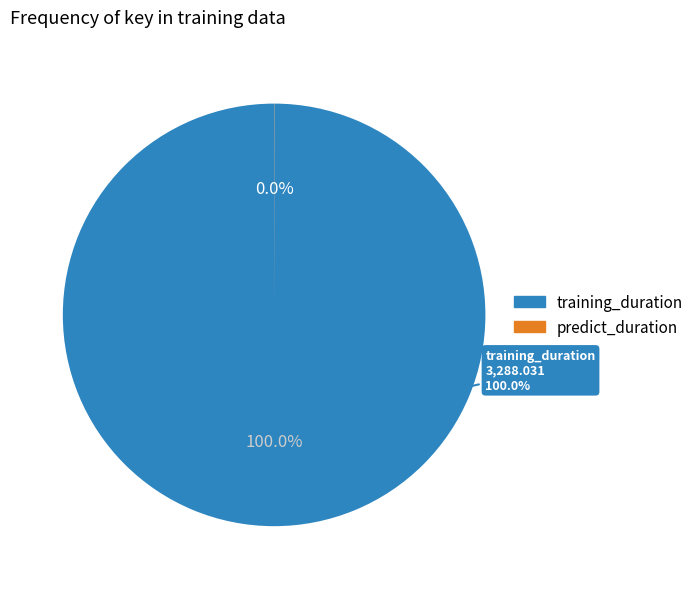

To the nearest percent, what is the difference between the training_duration and predict_duration slice percentages?

100%